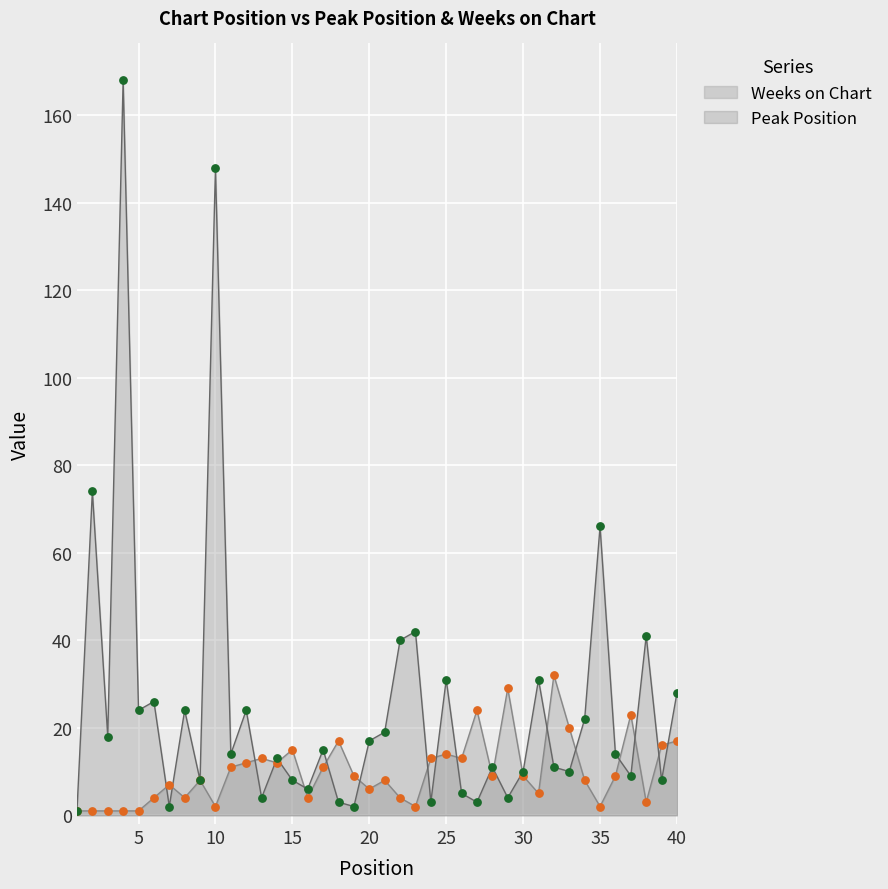

What are all the series names shown in the legend?

Weeks on Chart, Peak Position